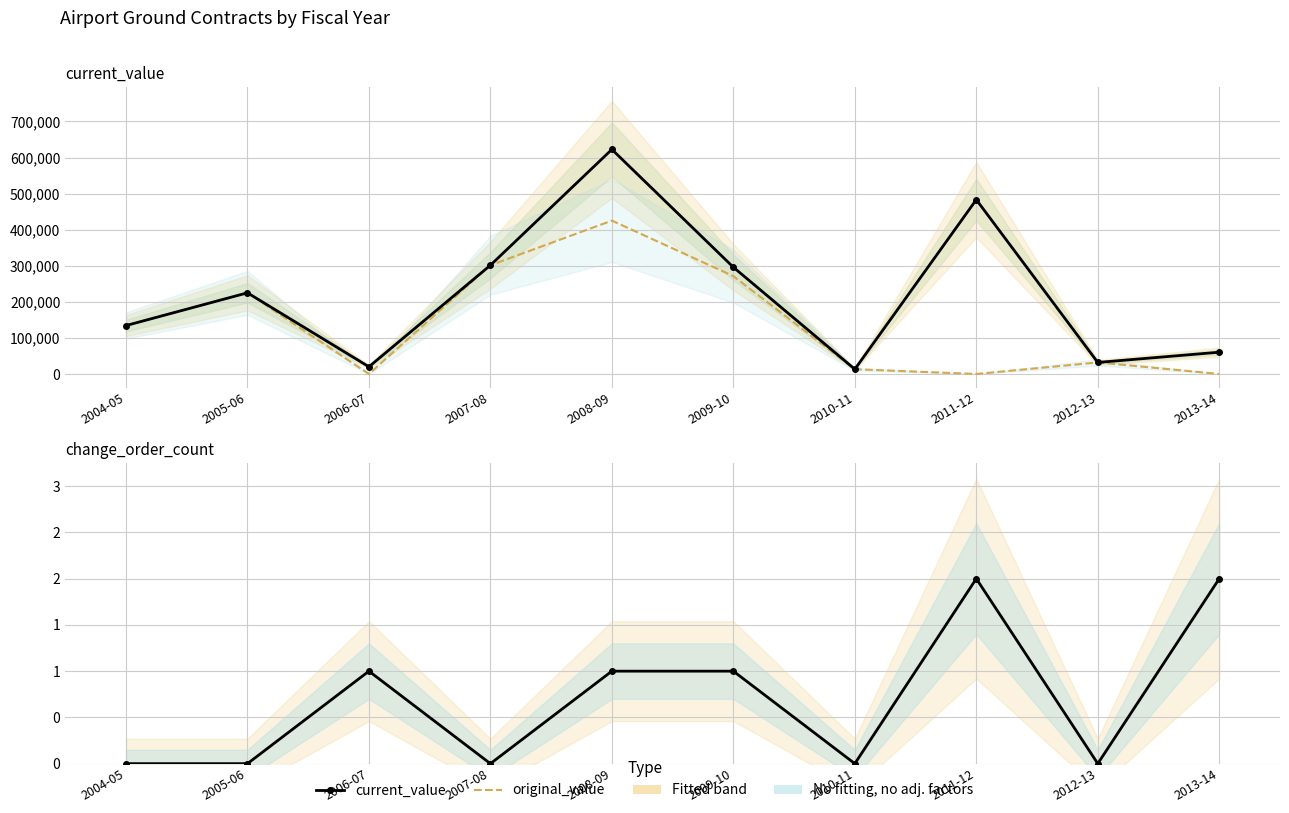

List the series in order of their overall mean, lowest first.

change_order_count, original_value, current_value